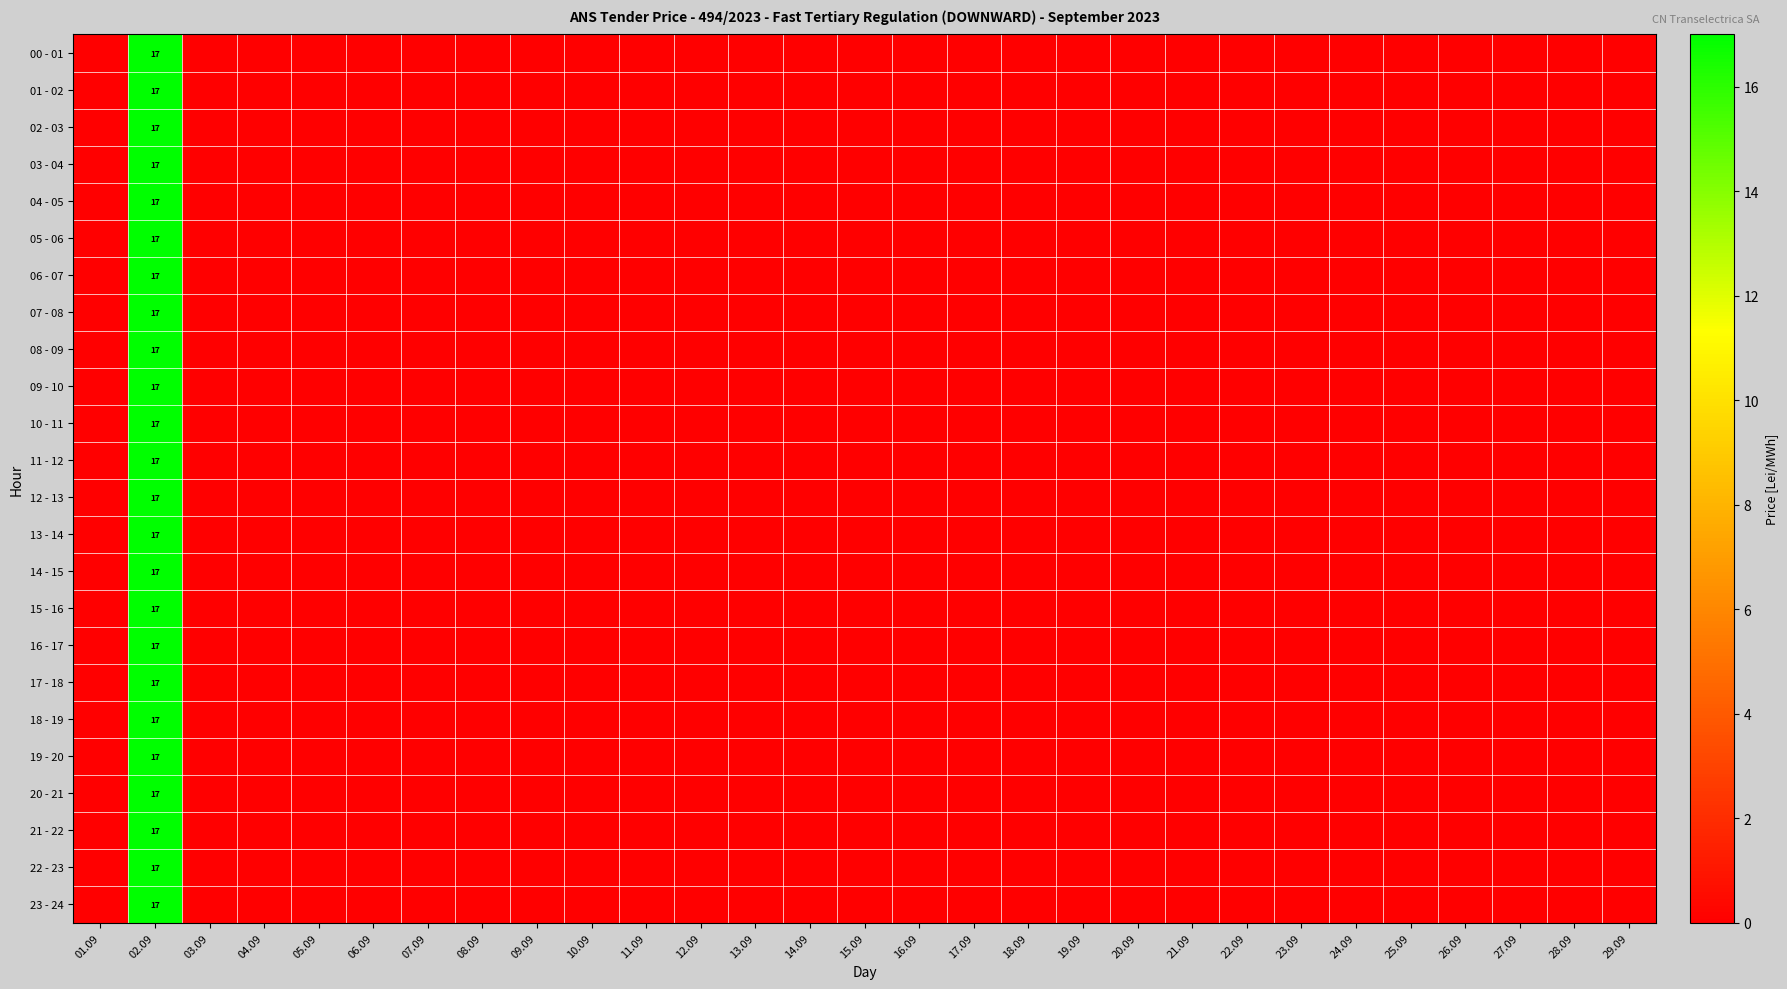

Which has a higher value, 18.09 or 21.09?

18.09